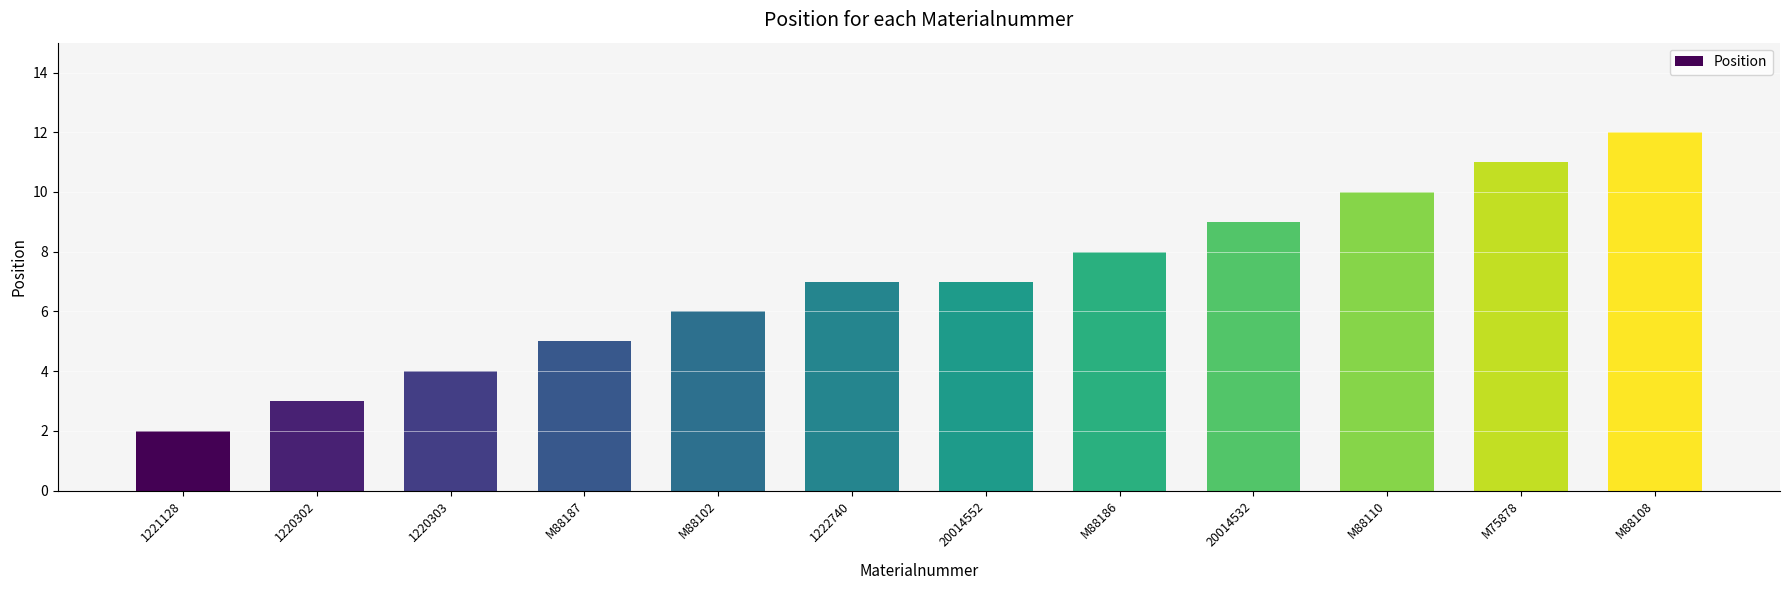

How many distinct data groups are displayed?

1